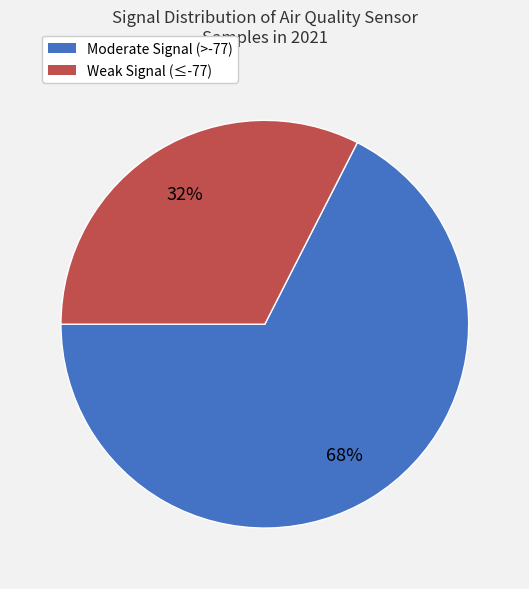

Does any single category account for the majority?

Yes